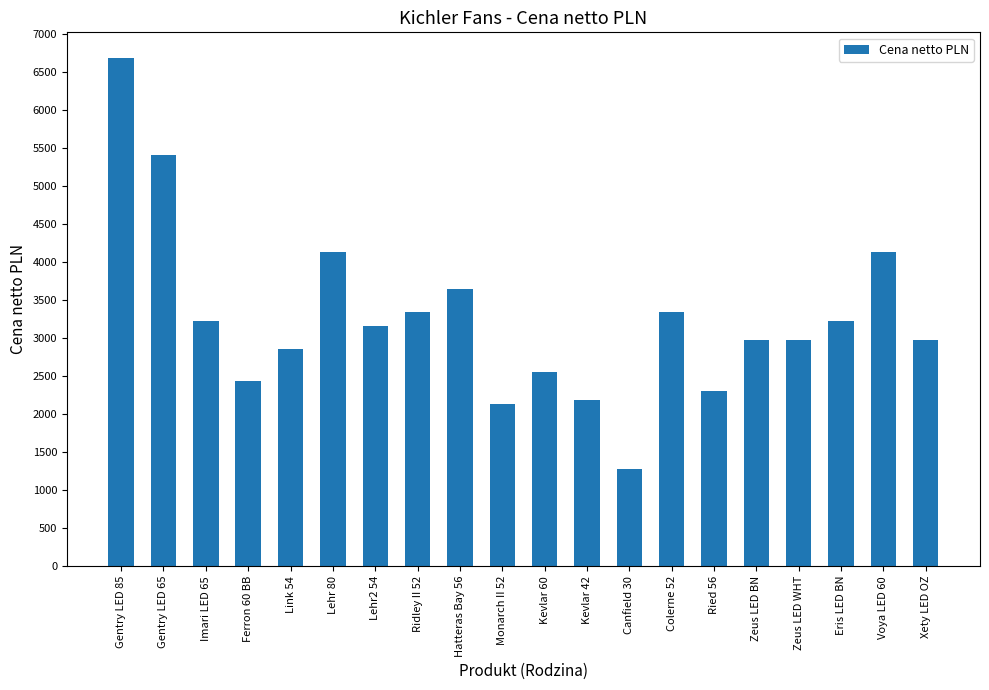

What is the minimum value shown in the chart?

1277.0